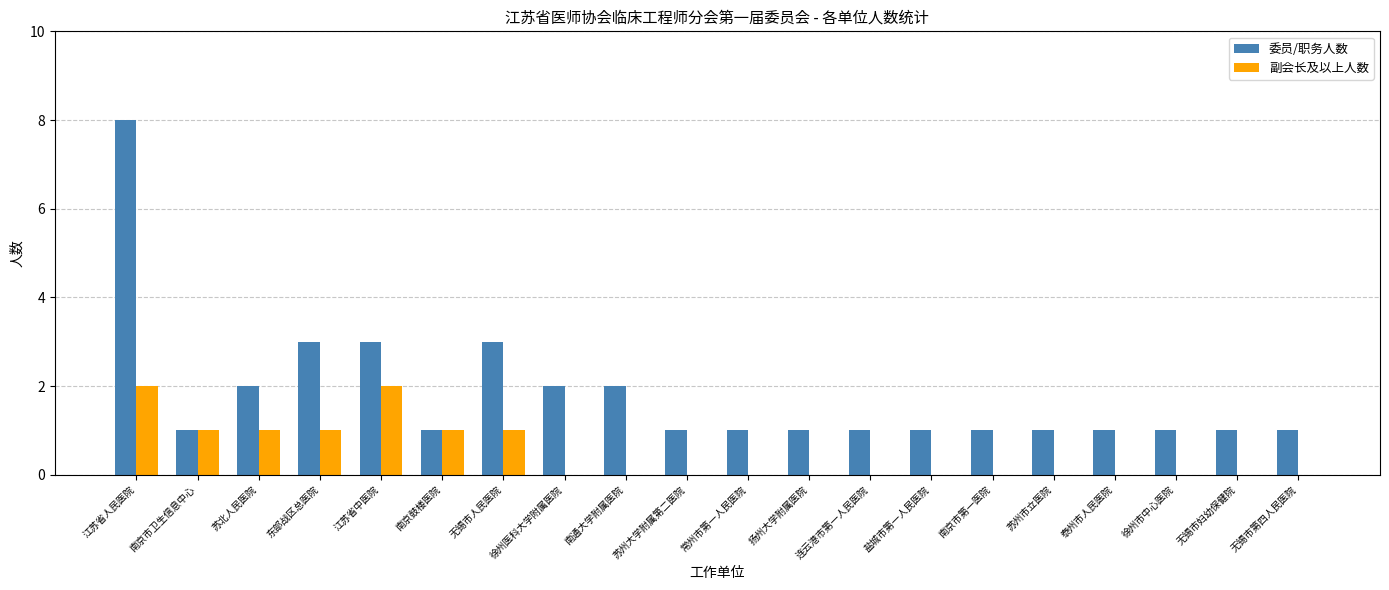

Is the value of 副会长及以上人数 at 徐州市中心医院 greater than the value of 委员/职务人数 at 江苏省人民医院?

No